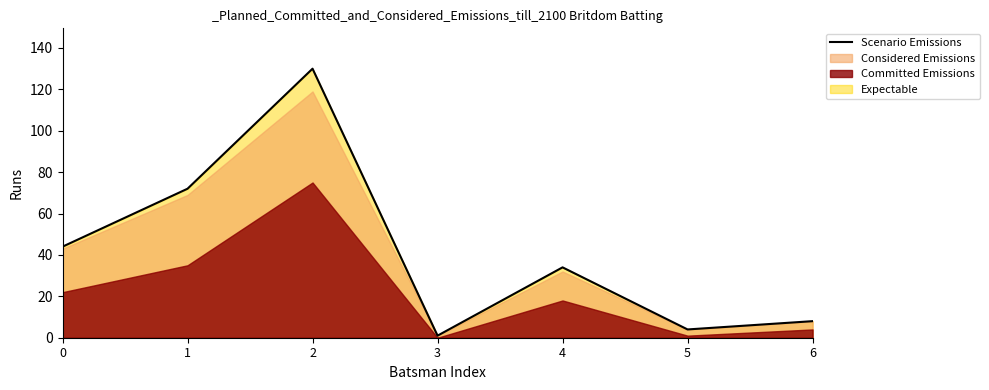

How many points are higher than both their immediate neighbors (excluding endpoints)?

2